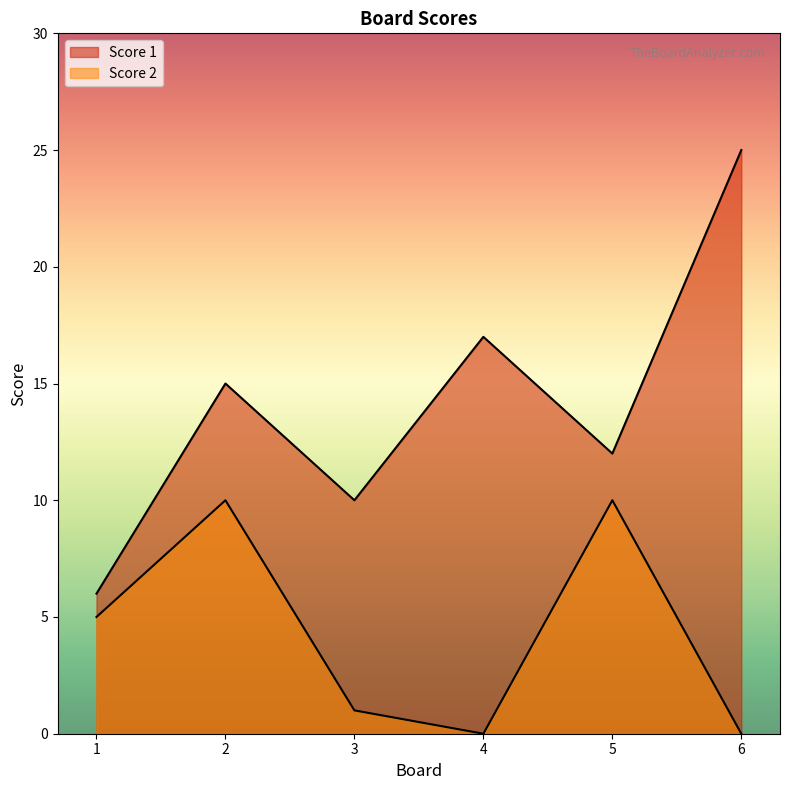

How many lines are shown in the chart?

2